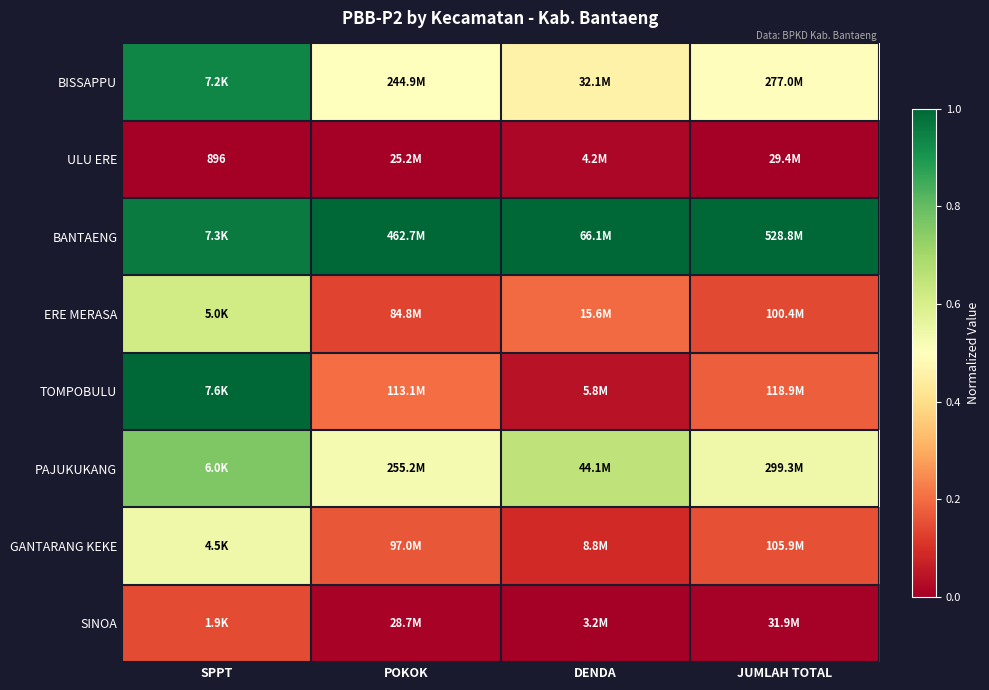

Rank the categories by GANTARANG KEKE value from highest to lowest.

SPPT, POKOK, JUMLAH TOTAL, DENDA